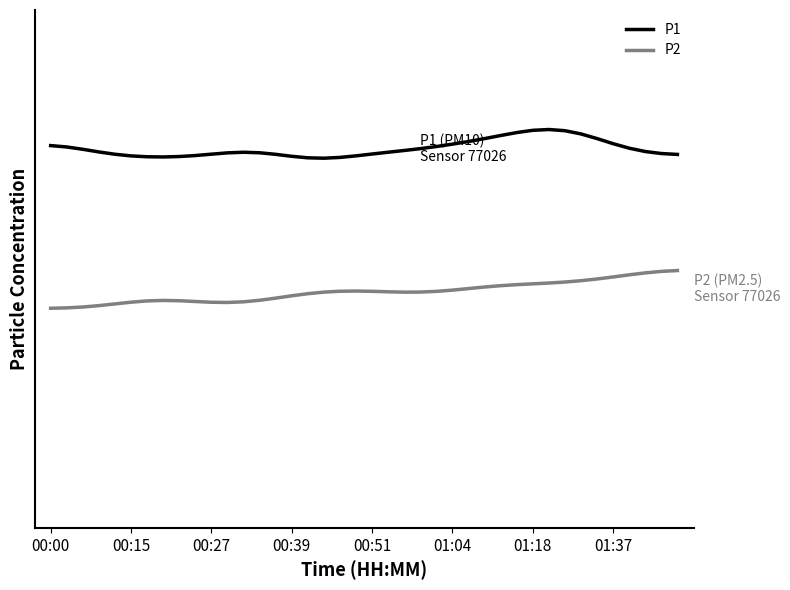

What is the value of the P1 point at the 31st from the left?

7.8